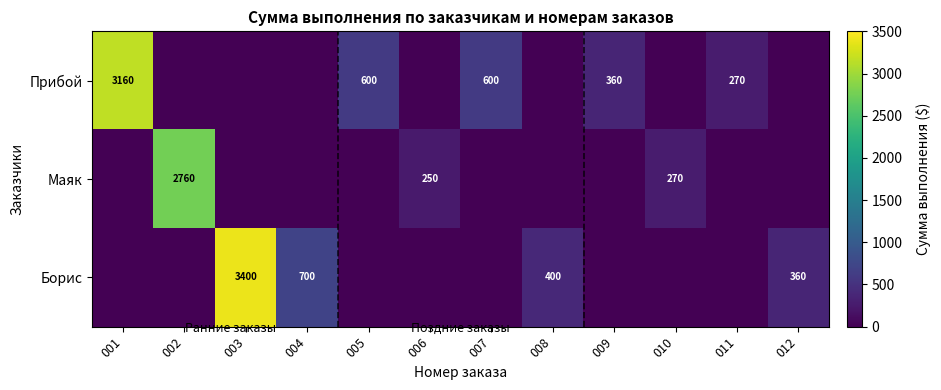

True or false: Прибой has a value of 0 at 003.

True